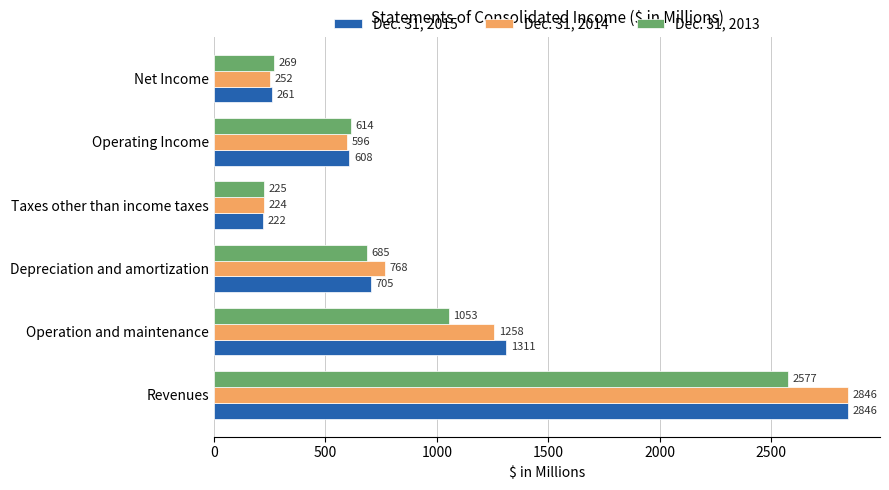

The Dec. 31, 2015 series shows 134 at Net Income. True or false?

False